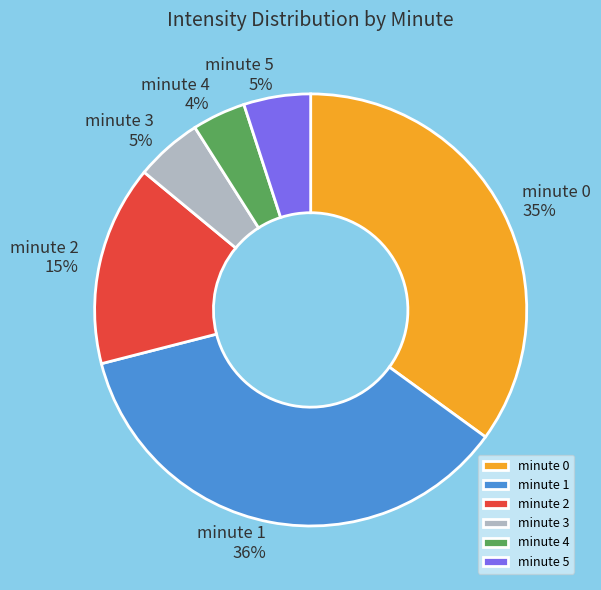

Do minute 3 and minute 4 together represent more than half of the pie?

No